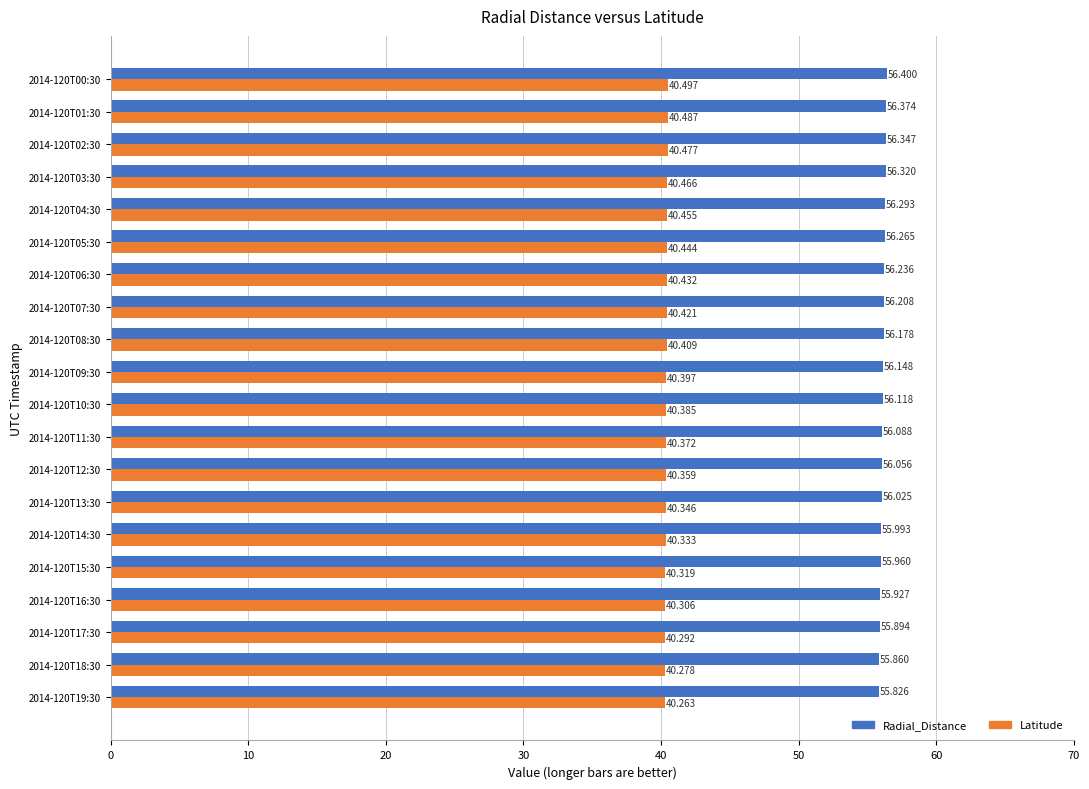

Which series changed the most between 2014-120T01:30 and 2014-120T04:30?

Radial_Distance